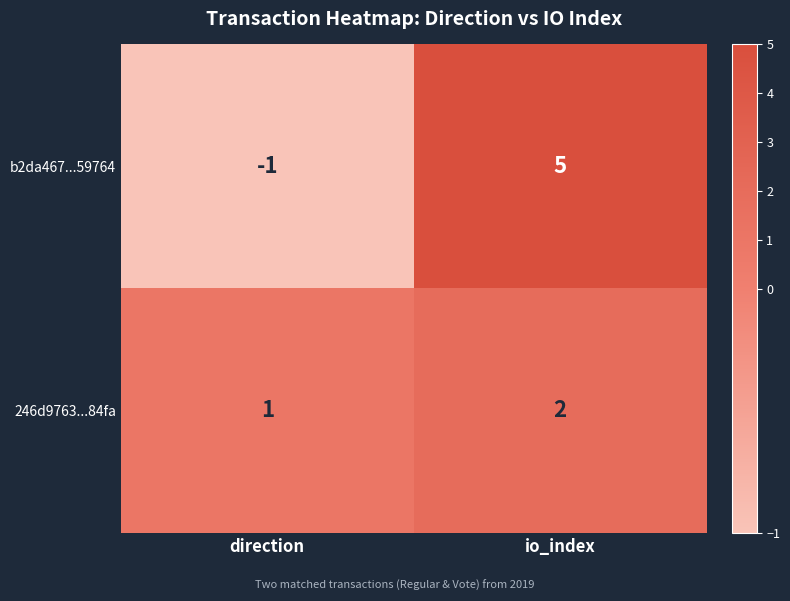

Reading left to right, extract all data points from this chart.

b2da467...59764: -1	5
246d9763...84fa: 1	2